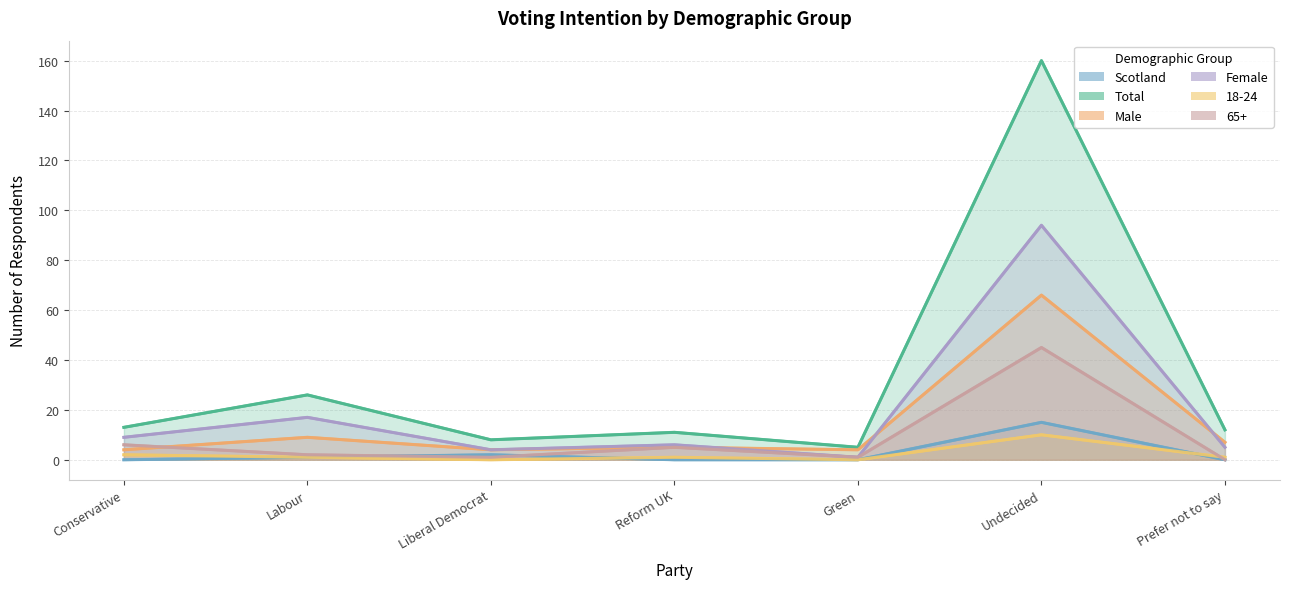

How many data points in 65+ are less than 2?

3